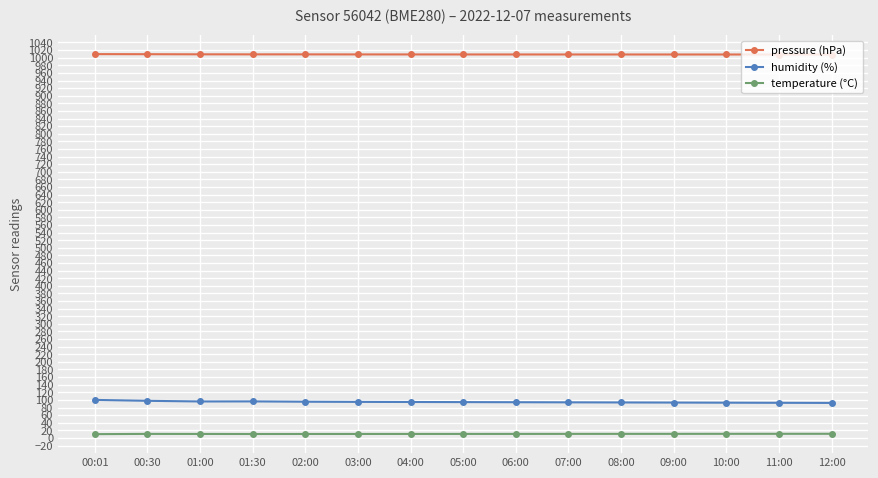

What is the difference between the second highest and minimum values in the pressure (hPa) series?

0.8